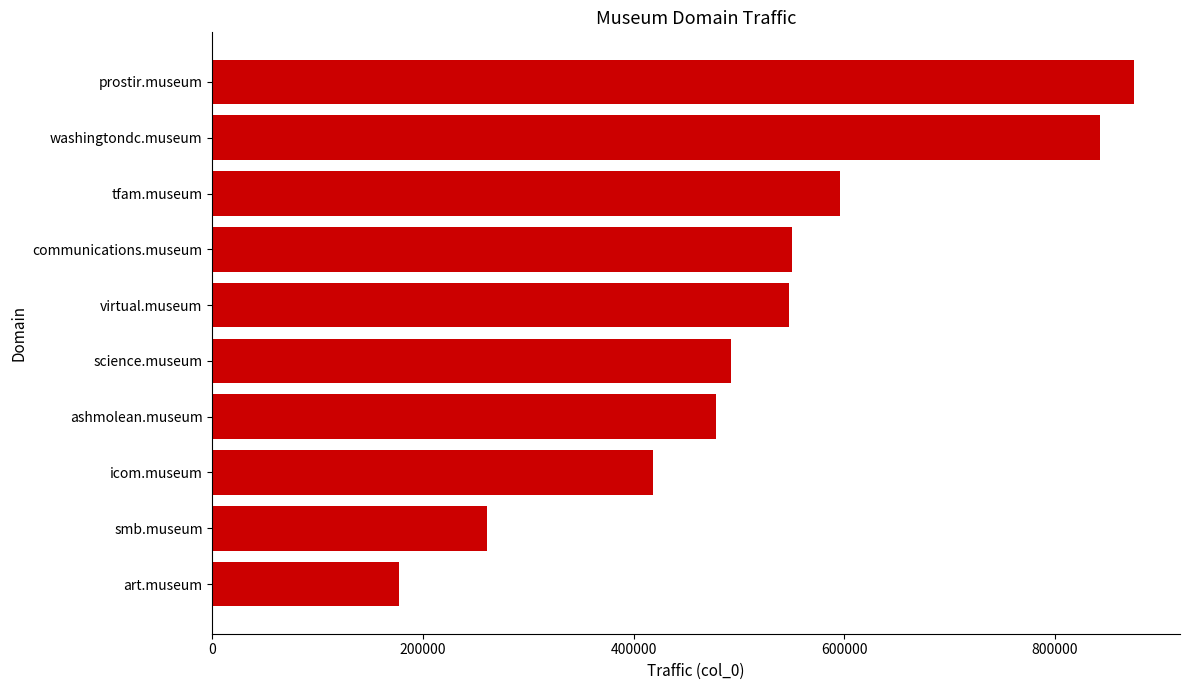

Approximately how many times larger is the value at prostir.museum compared to communications.museum?

1.6